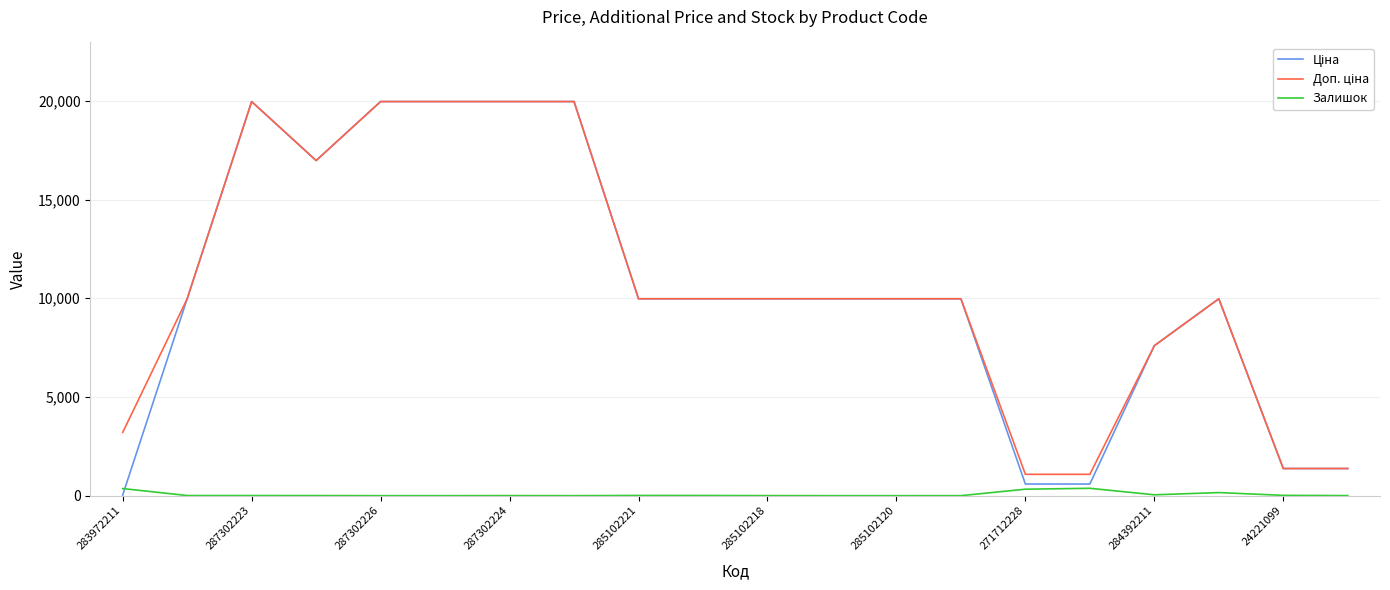

What is the maximum value shown in the chart?

19964.2